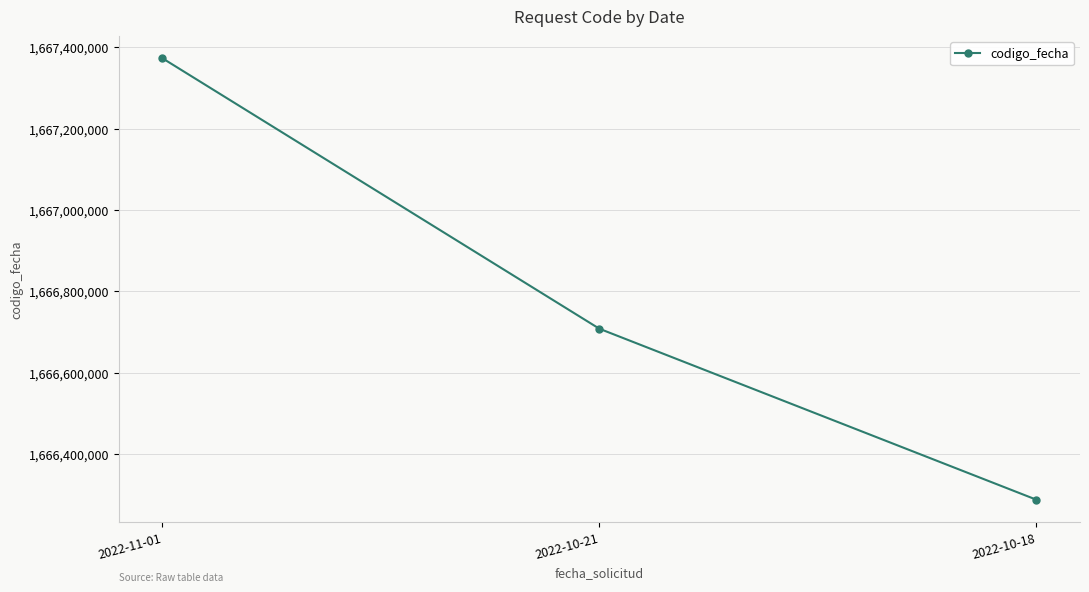

How many series are shown in this chart?

1